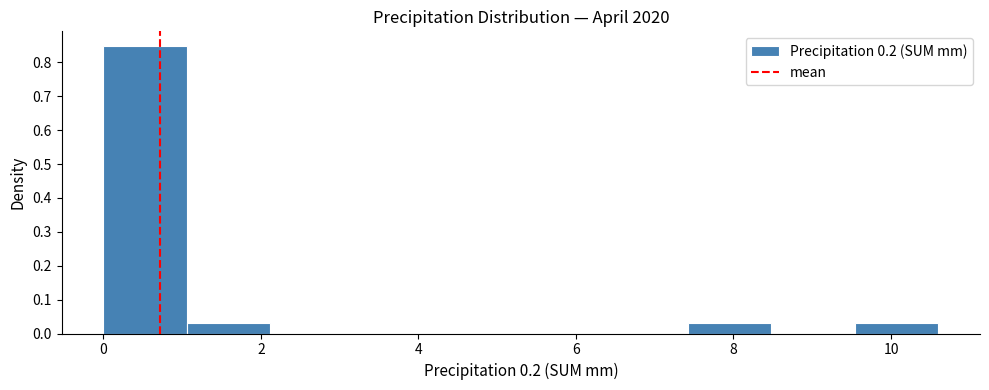

Over which range of the x-axis is the bar tallest?

0.00 to 1.06